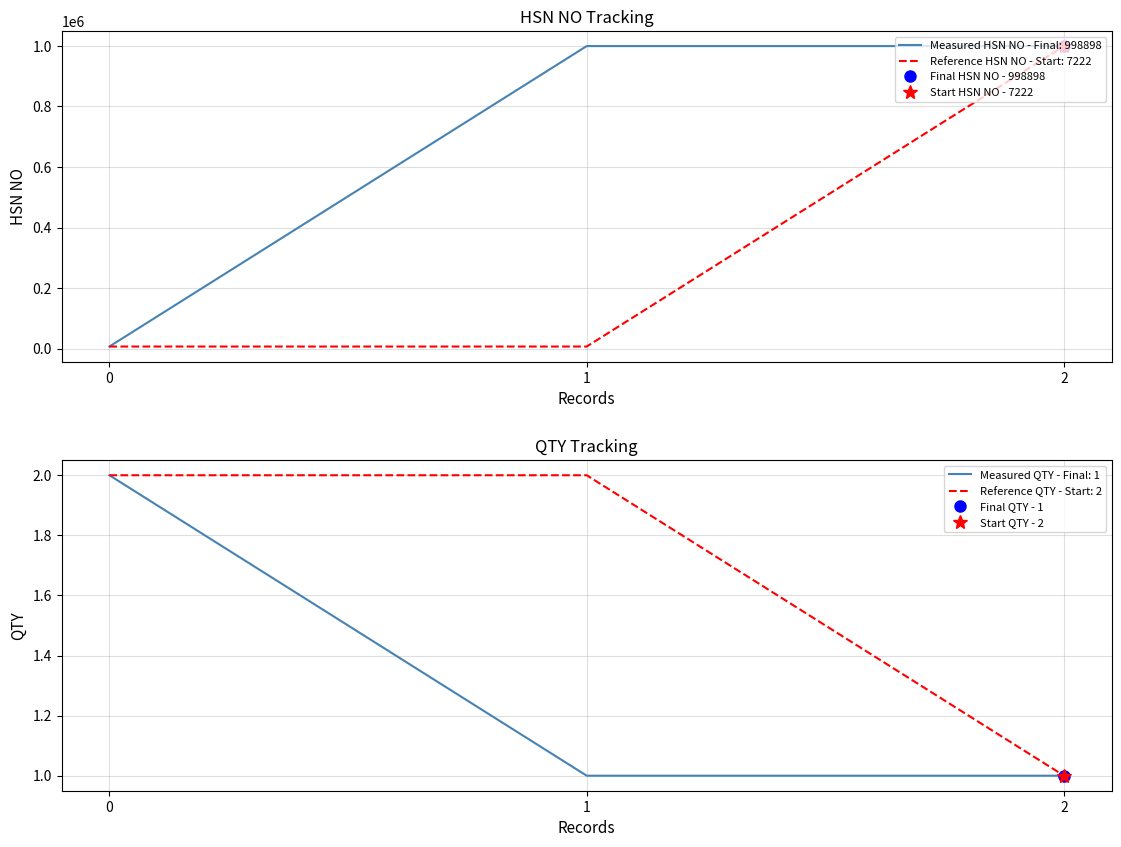

Is it true that Reference HSN NO - Start: 7222 equals 7222 at 0?

True